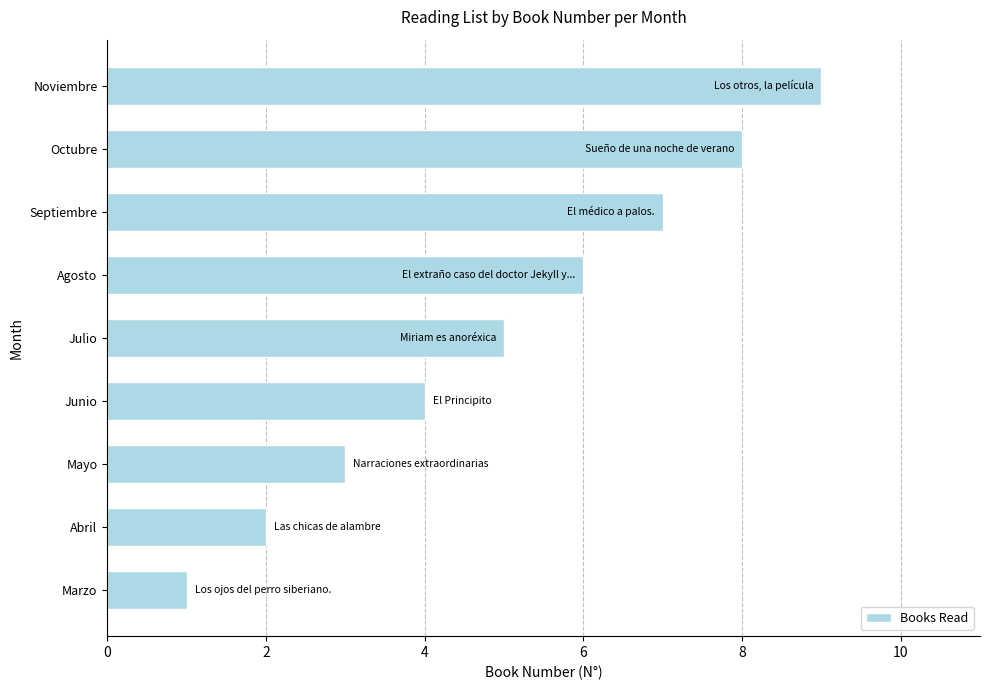

What is the average value?

5